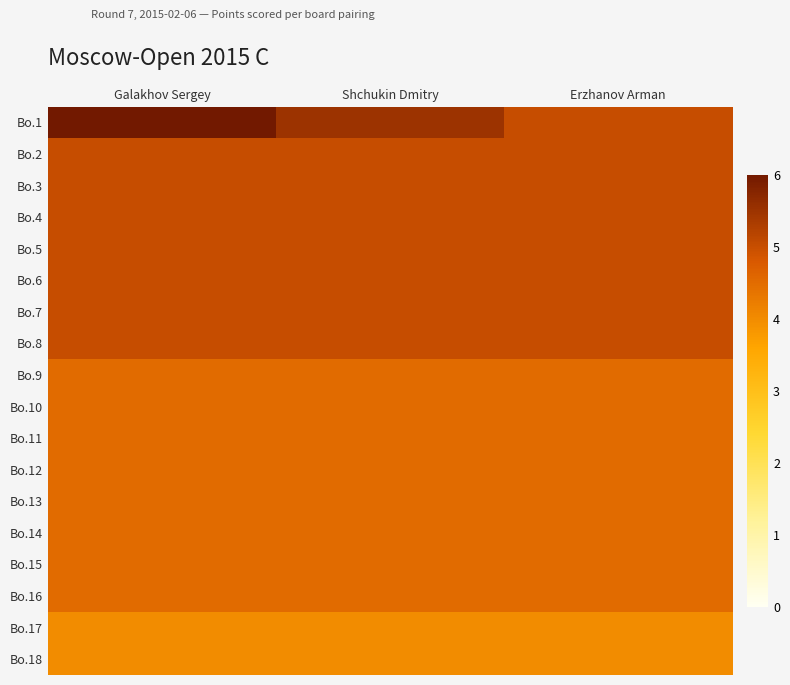

List the series in order of their peak value, lowest first.

Bo.17, Bo.18, Bo.9, Bo.10, Bo.11, Bo.12, Bo.13, Bo.14, Bo.15, Bo.16, Bo.2, Bo.3, Bo.4, Bo.5, Bo.6, Bo.7, Bo.8, Bo.1